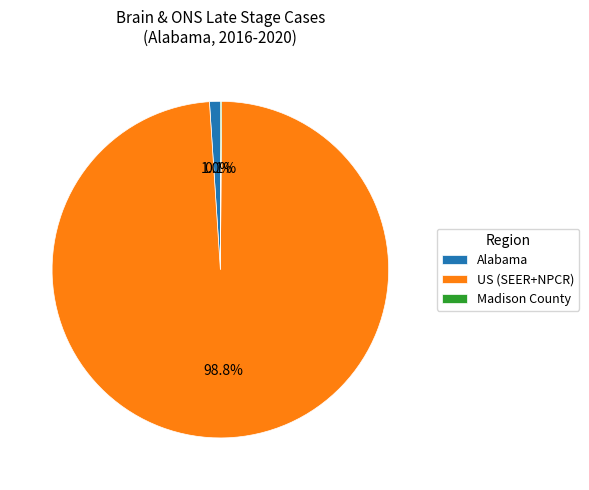

Which slice is the largest?

US (SEER+NPCR)